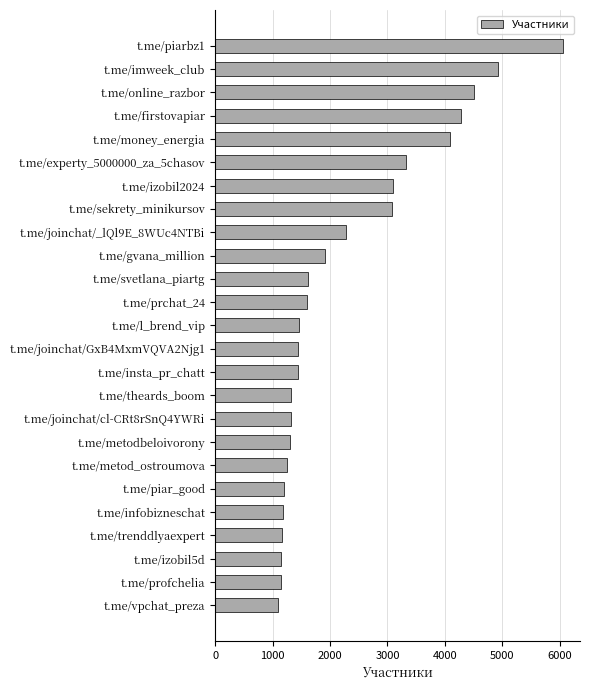

What is the average value?

2288